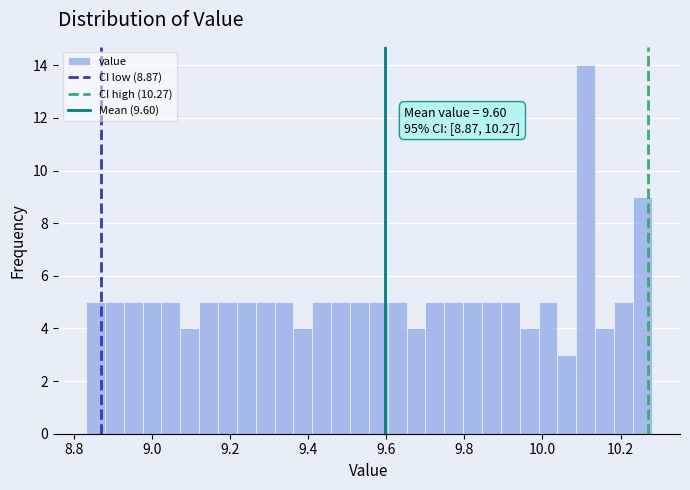

Read against the x-axis, roughly where is the centre of the tallest bar?

10.12